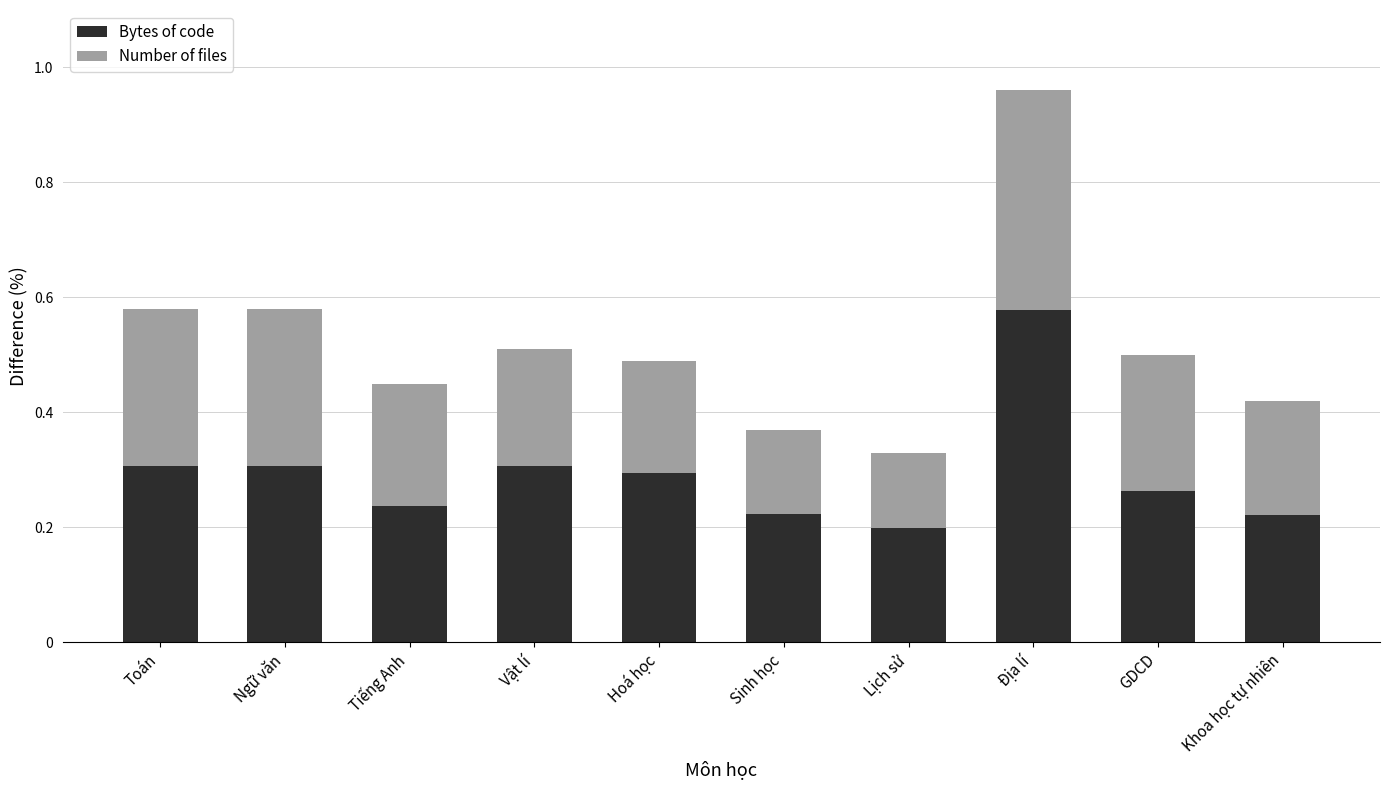

What are all the series names shown in the legend?

Bytes of code, Number of files